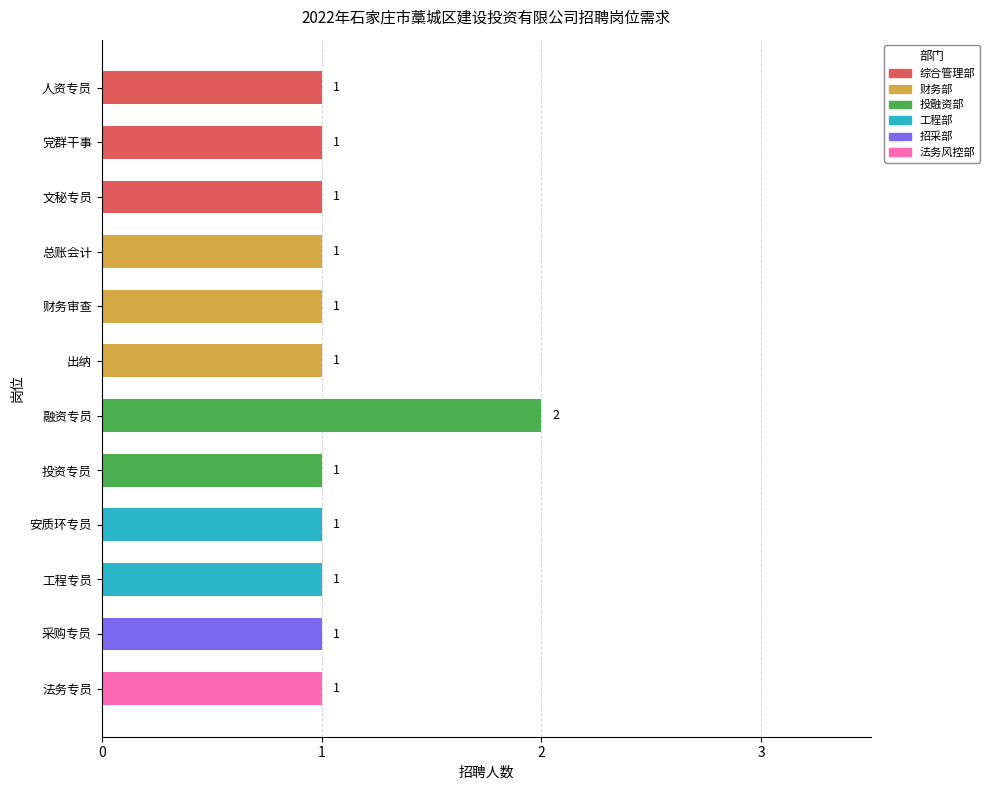

Approximately how many times larger is the value at 工程专员 compared to 法务专员?

1.0